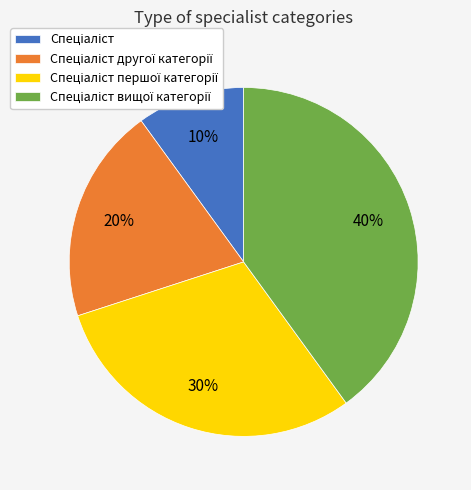

Is there a majority slice in this chart?

No